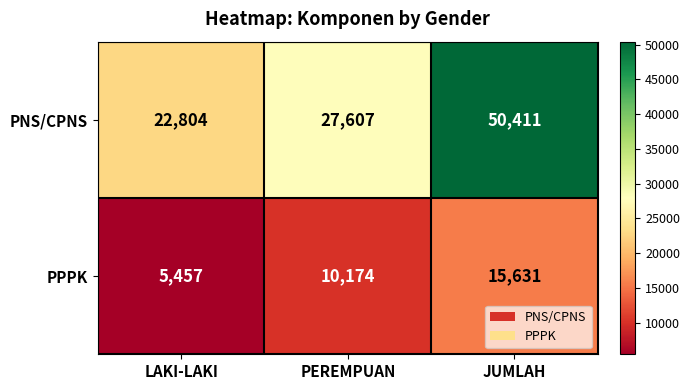

What is the sum of the PNS/CPNS values at JUMLAH and LAKI-LAKI?

73215